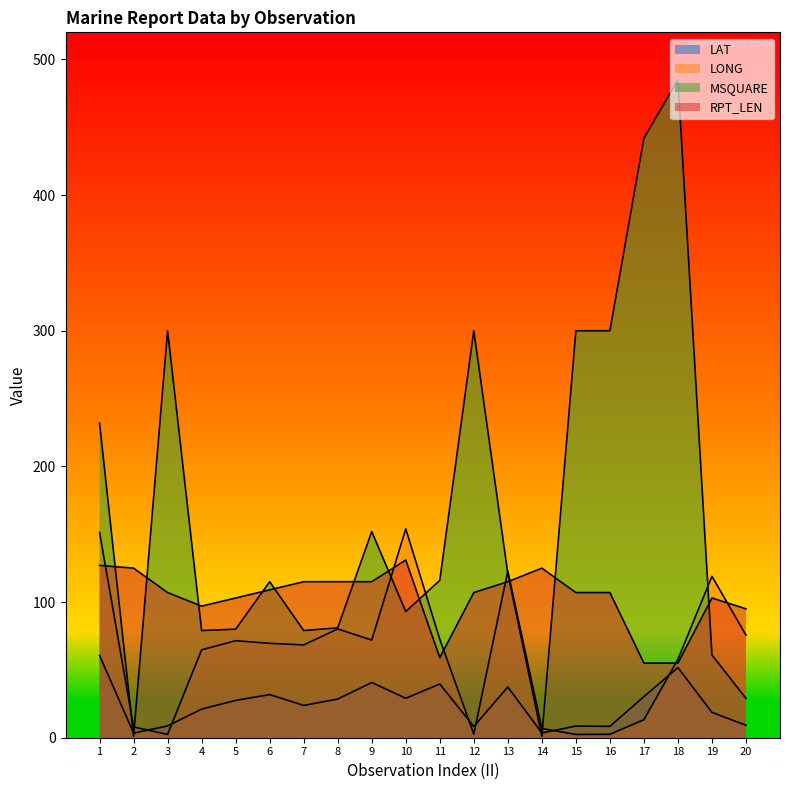

What is the approximate value of LONG at 10?

154.0